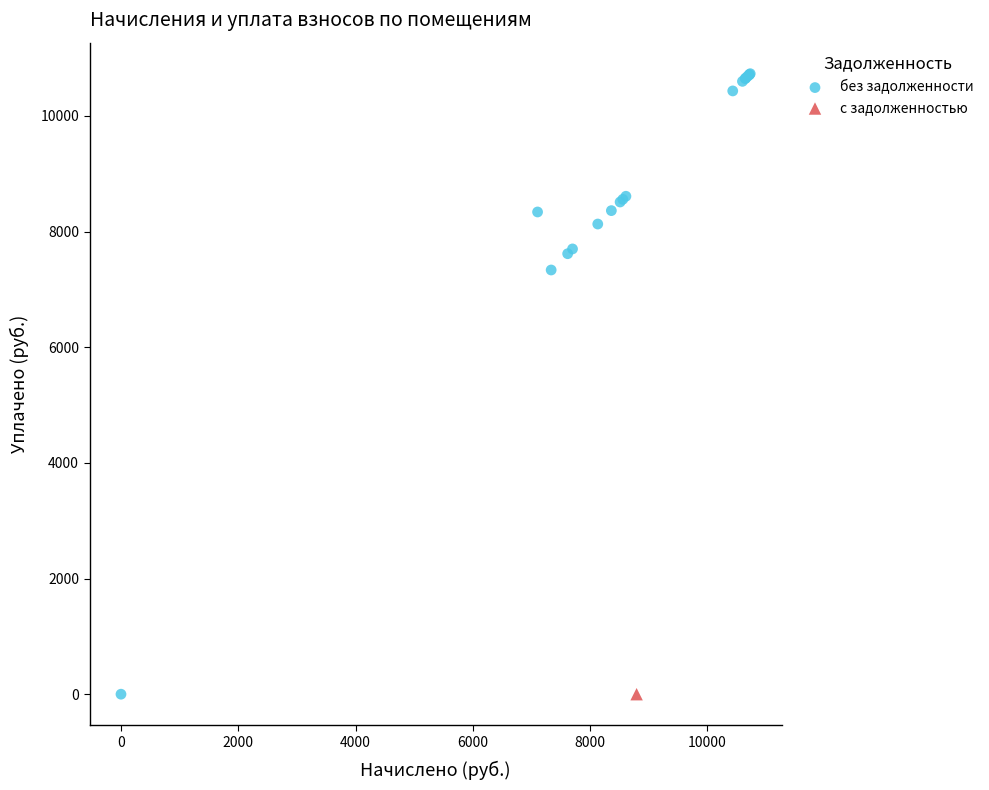

What are all the series names shown in the legend?

без задолженности, с задолженностью